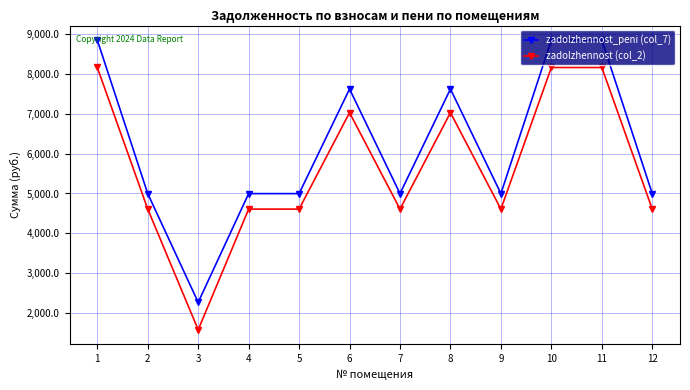

List the series in order of their peak value, highest first.

zadolzhennost_peni (col_7), zadolzhennost (col_2)